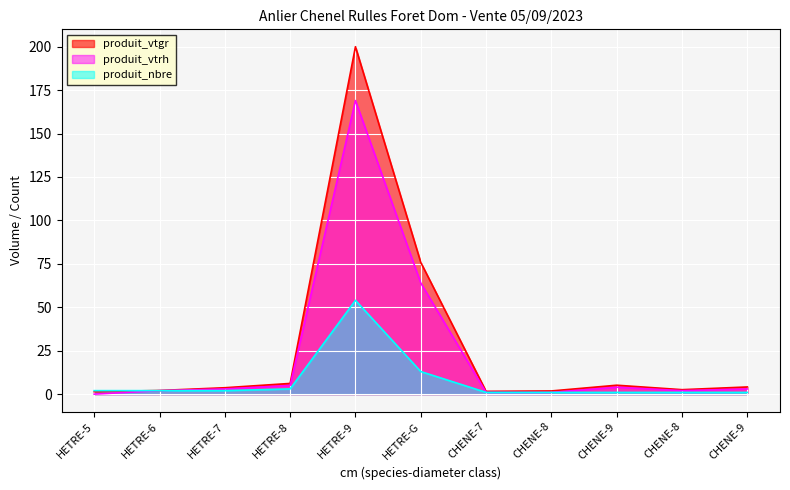

What are all the series names shown in the legend?

produit_vtgr, produit_vtrh, produit_nbre